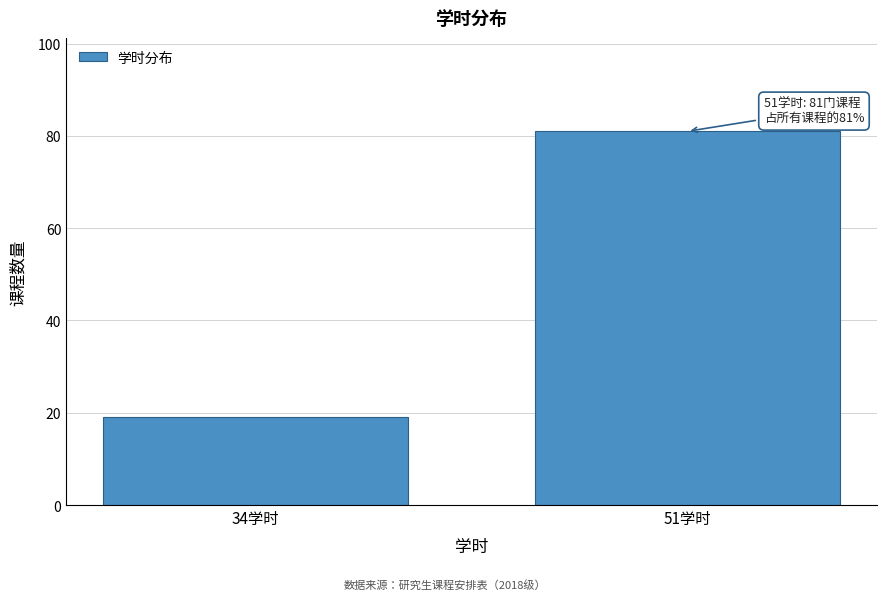

Reading left to right, transcribe all the data shown in this chart.

34学时=19	51学时=81